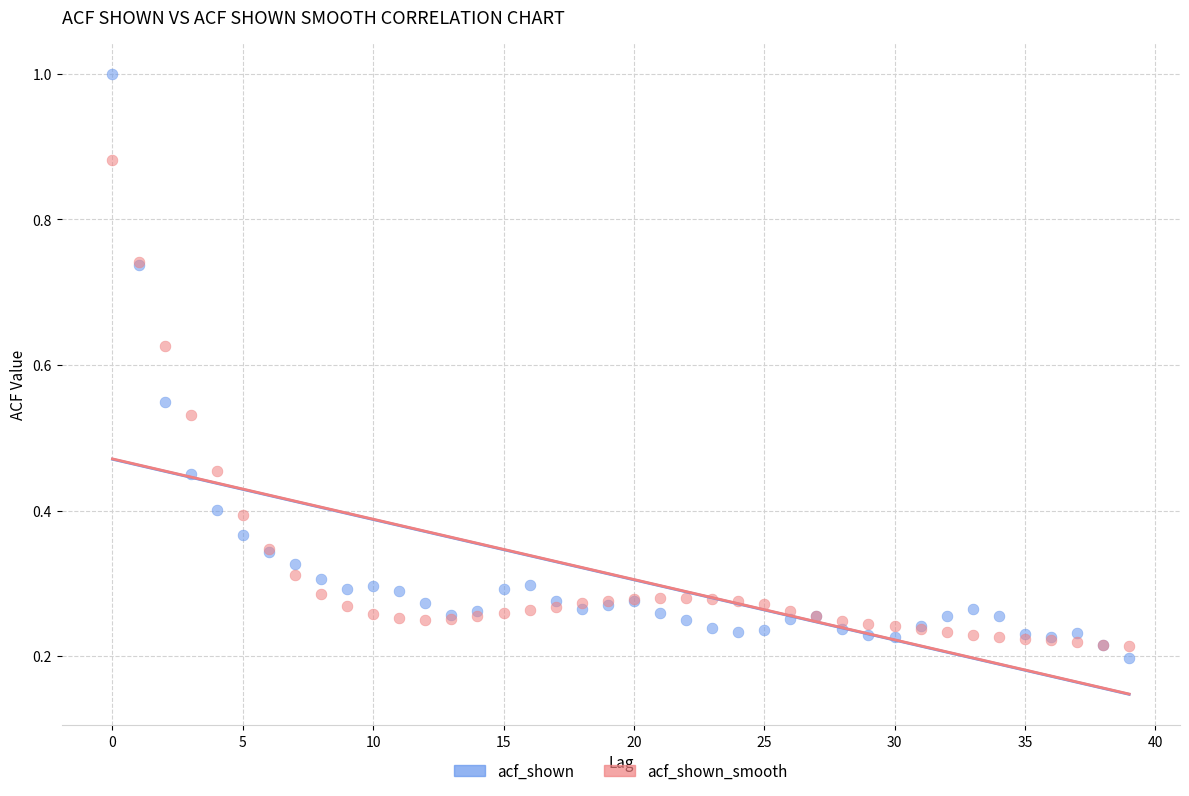

Which series reaches the maximum Y coordinate?

acf_shown